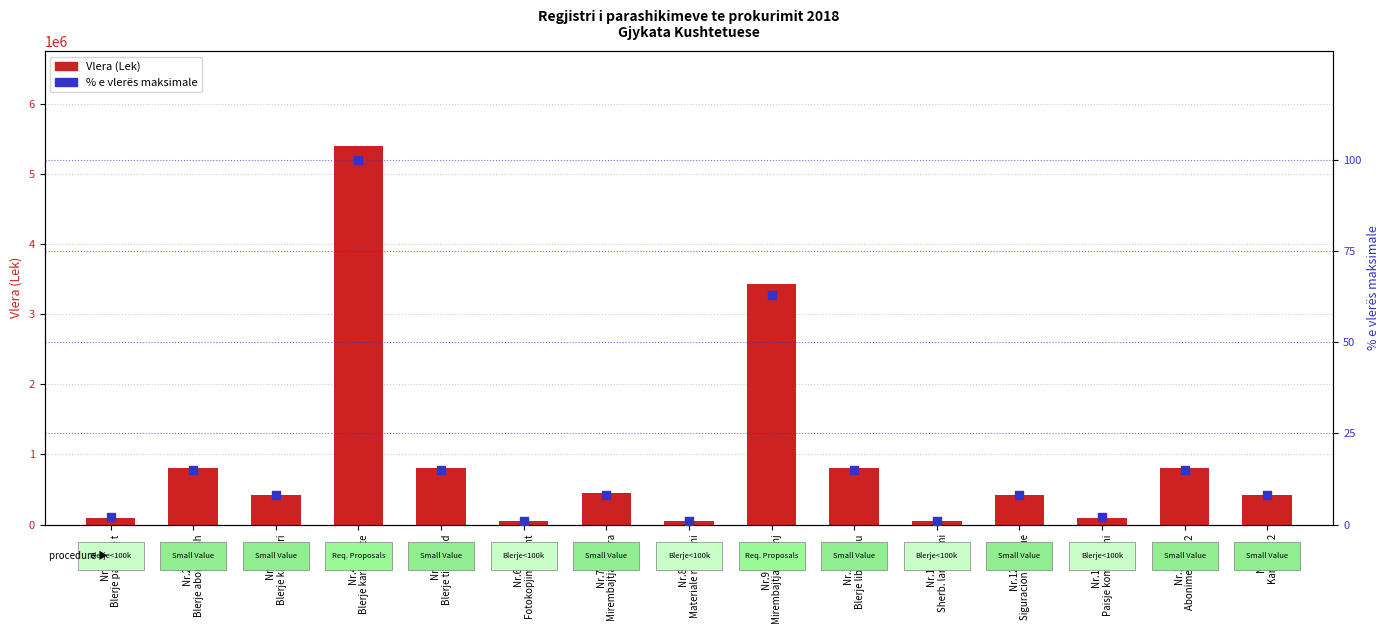

Which series contains the highest Y value?

Vlera (Lek)